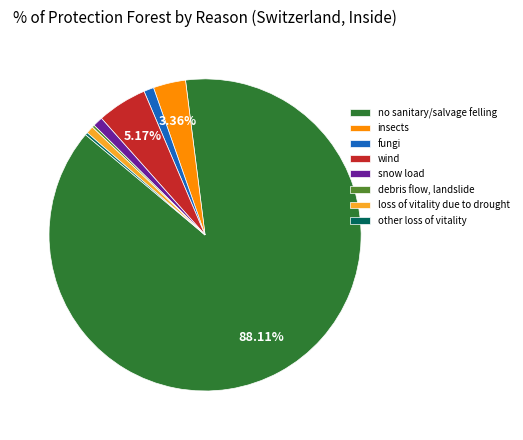

Between loss of vitality due to drought and no sanitary/salvage felling, which is larger?

no sanitary/salvage felling